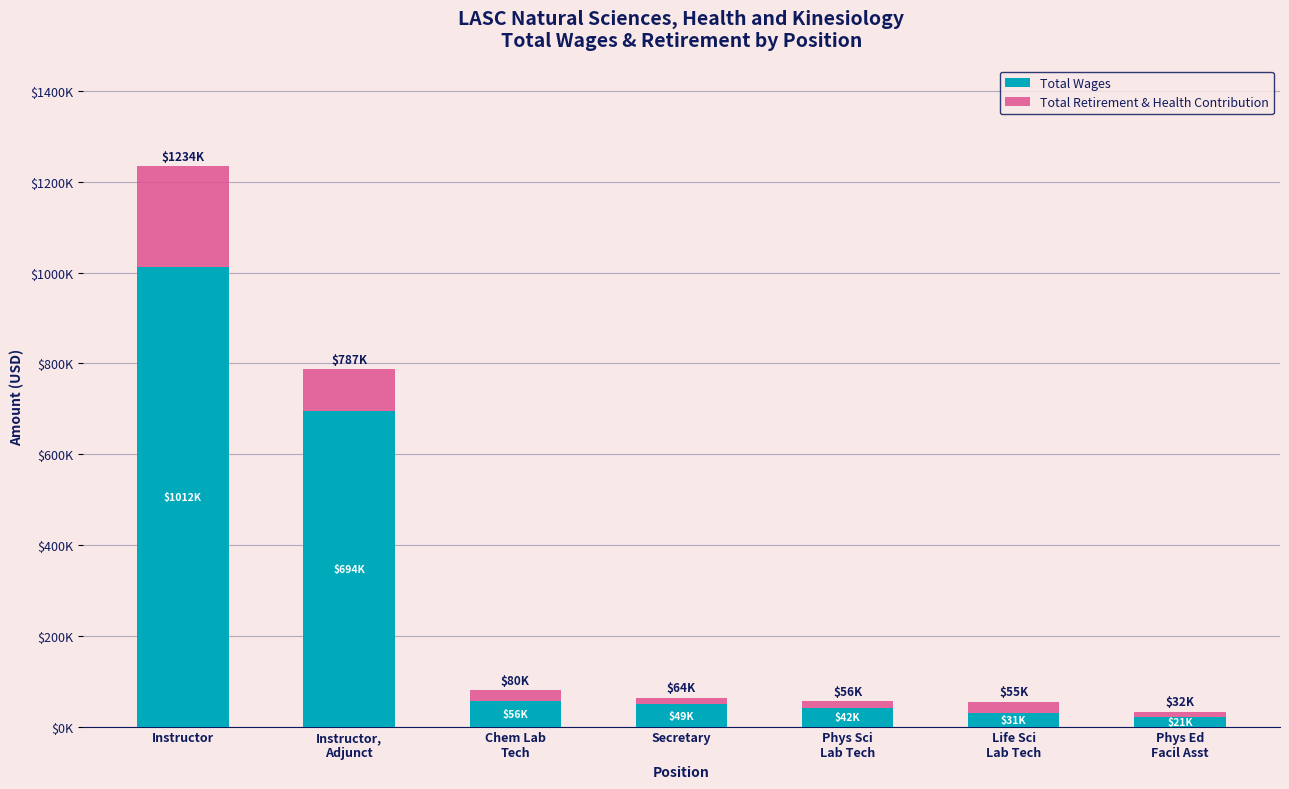

Is it true that Total Wages equals 40893 at Life Sci
Lab Tech?

False